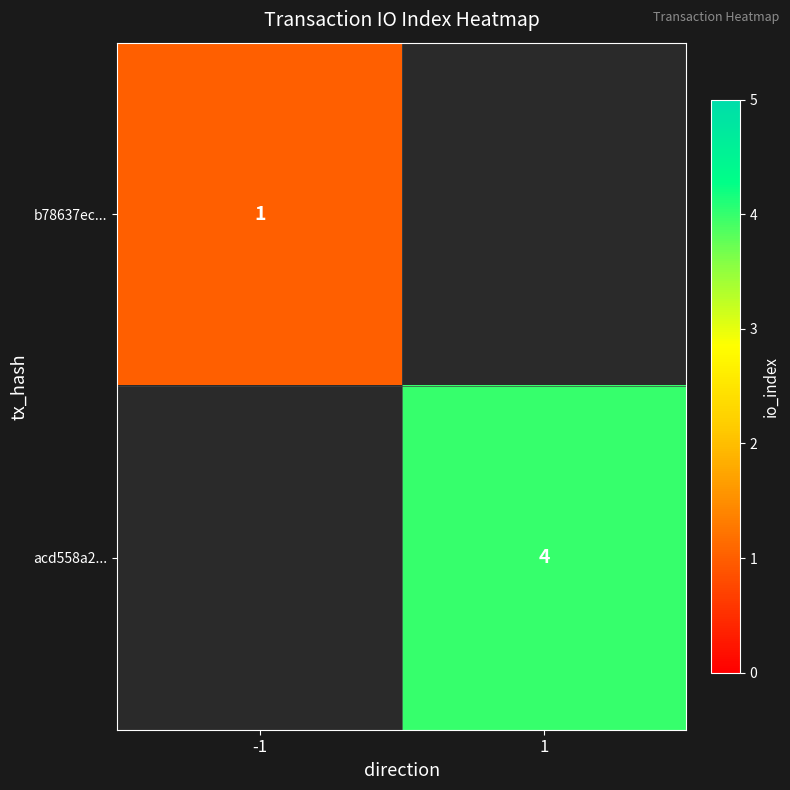

The acd558a2... series shows 2 at 1. True or false?

False